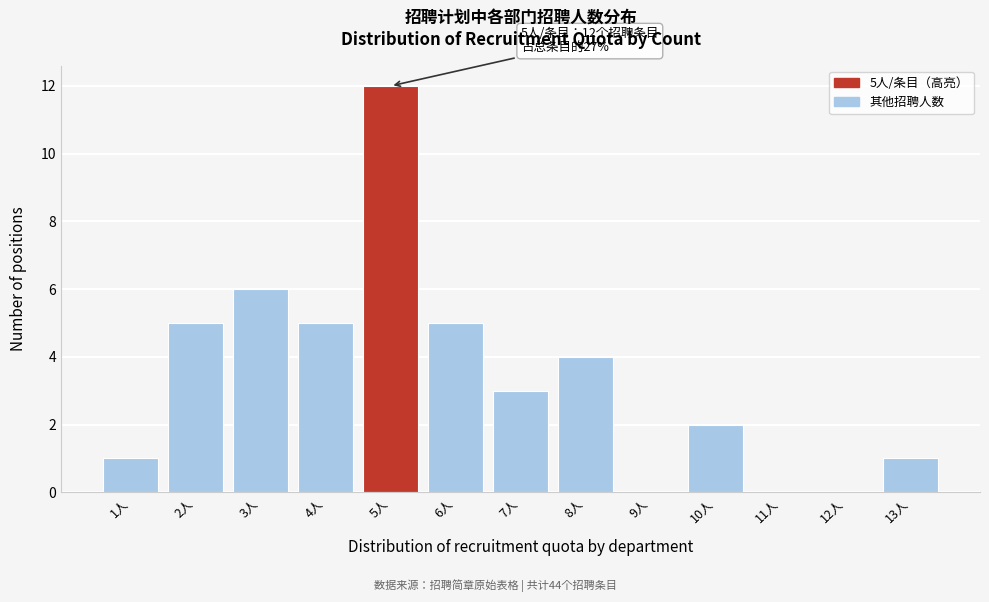

Reading left to right, list all the values displayed in this chart.

1人=1	2人=5	3人=6	4人=5	5人=12	6人=5	7人=3	8人=4	9人=0	10人=2	11人=0	12人=0	13人=1